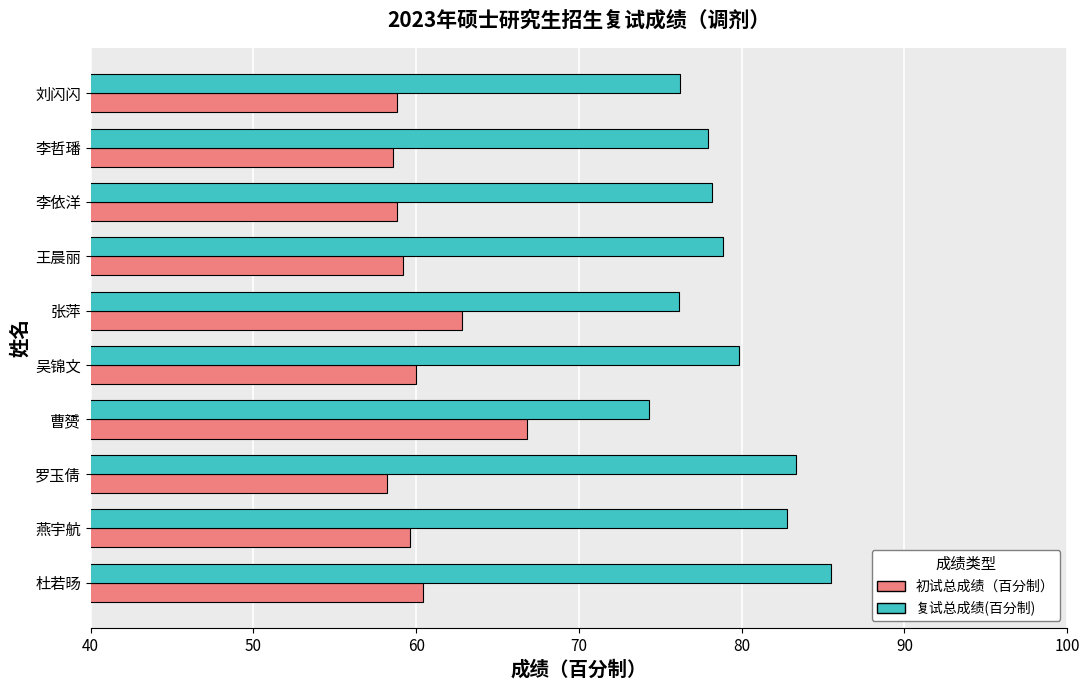

What is the approximate value of 复试总成绩(百分制) at 燕宇航?

82.8